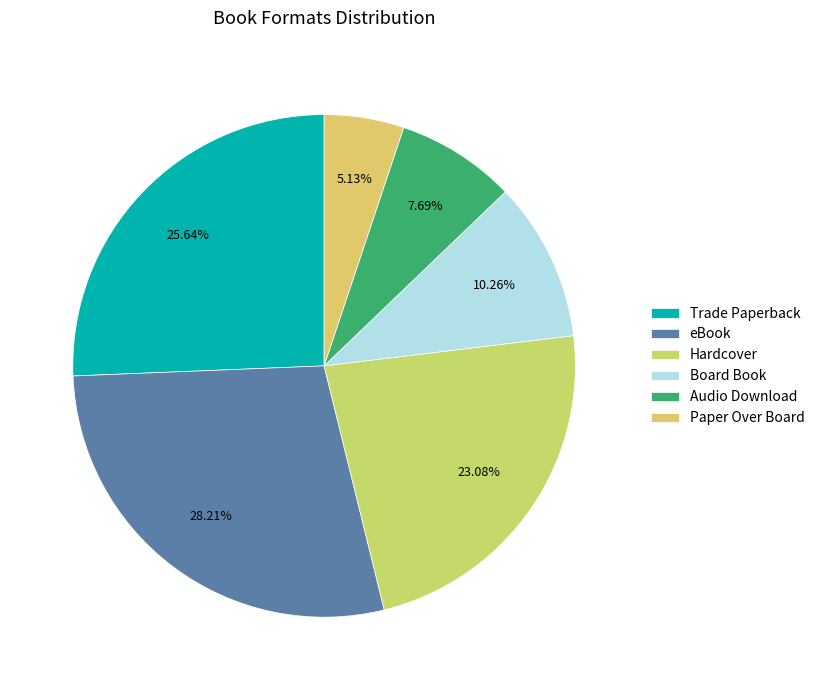

Rank the categories by value from lowest to highest.

Paper Over Board, Audio Download, Board Book, Hardcover, Trade Paperback, eBook